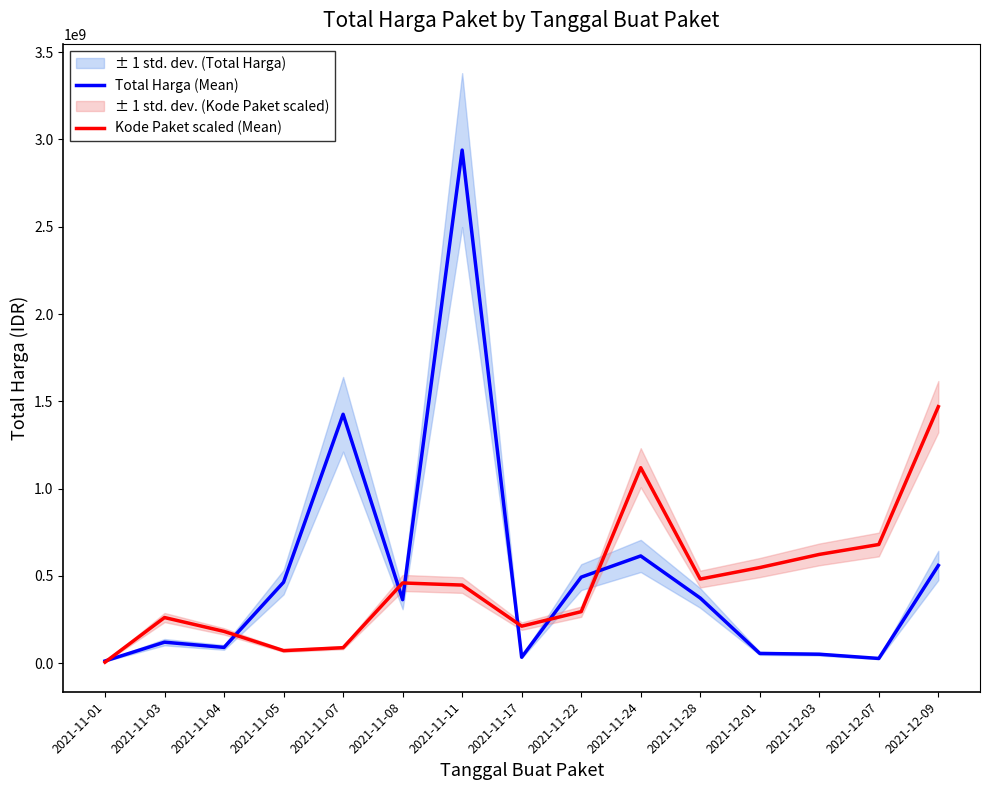

What is the label of the 14th point from the left?

2021-12-07